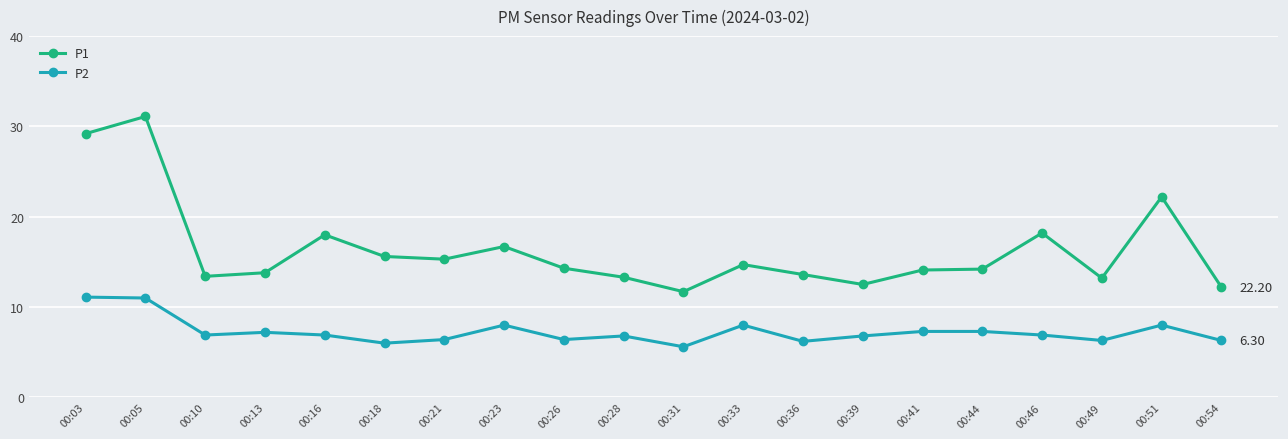

Where is the first local maximum for P1?

00:05